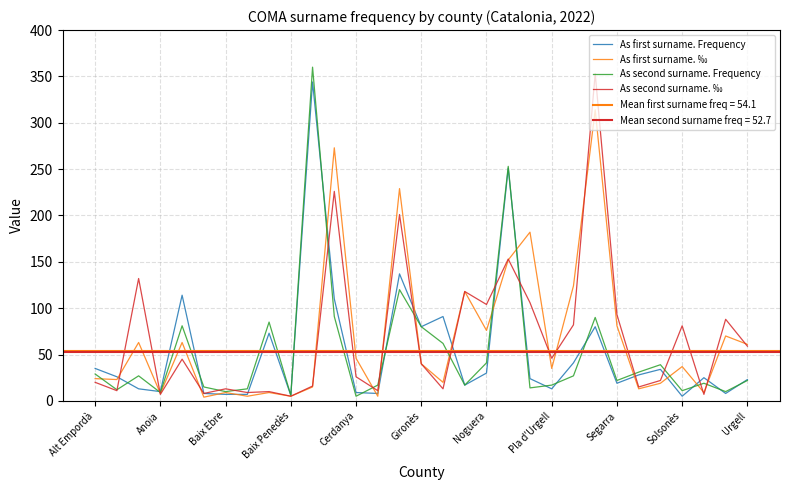

How many times do As first surname. ‰ and As first surname. Frequency cross each other?

15